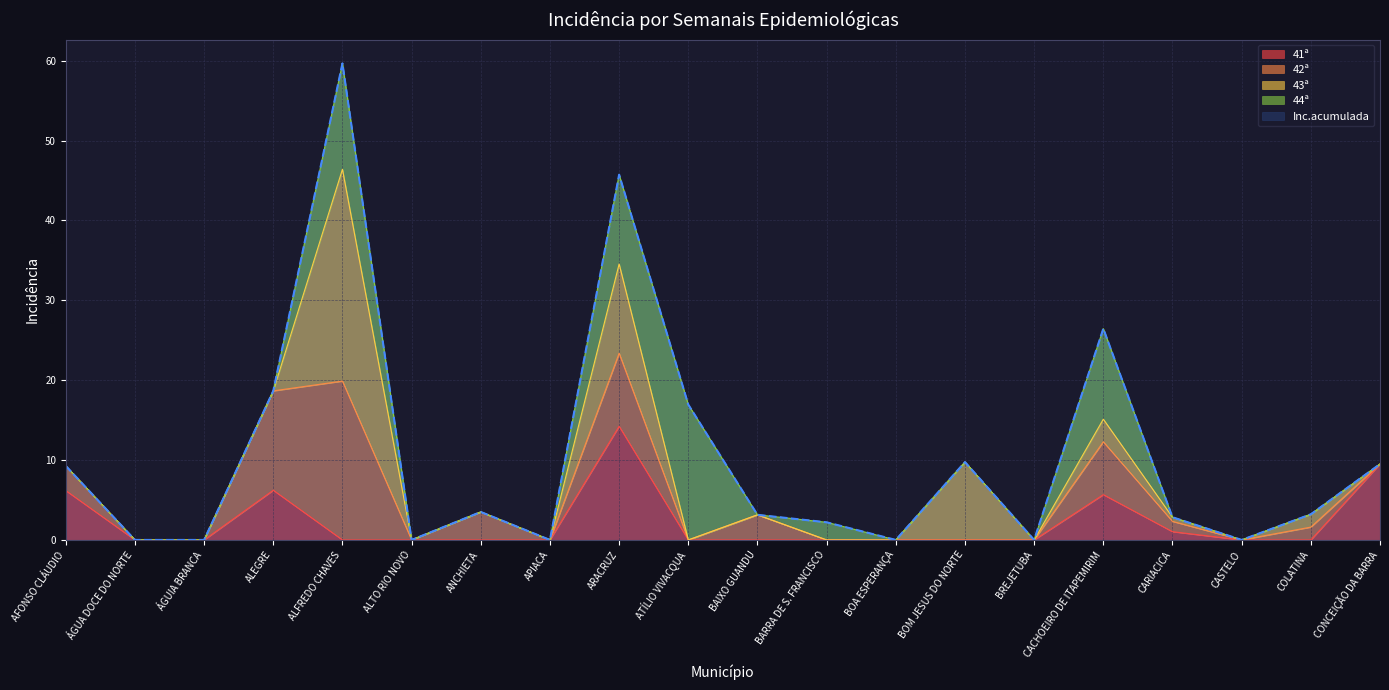

Which series ends up on top after the final intersection of 44ª and 42ª?

42ª